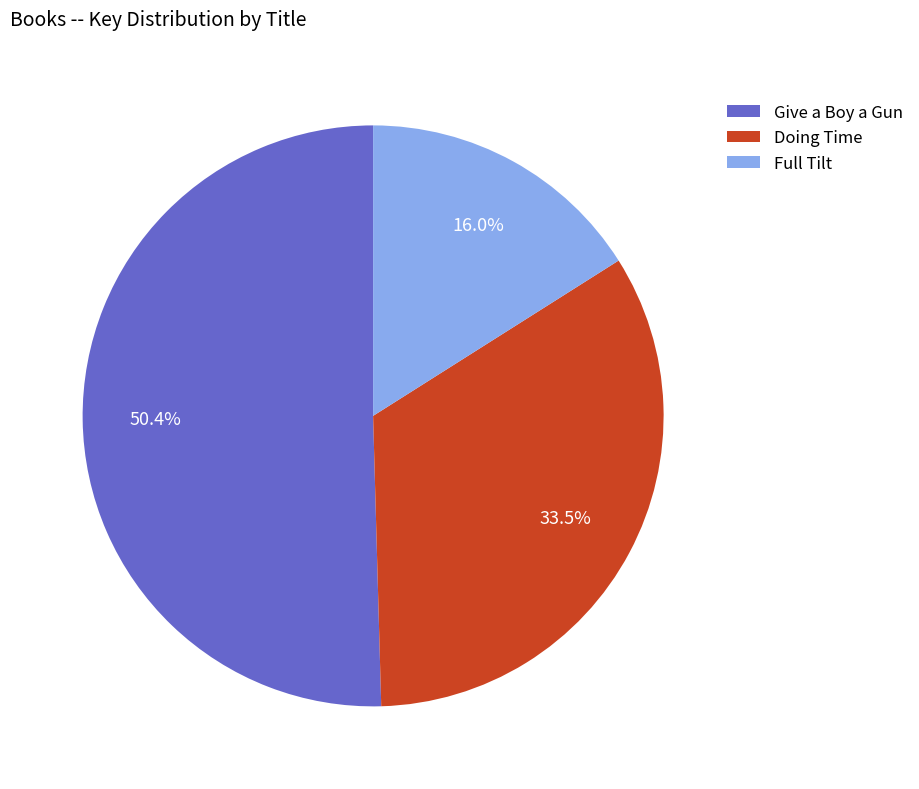

Is there a majority slice in this chart?

Yes